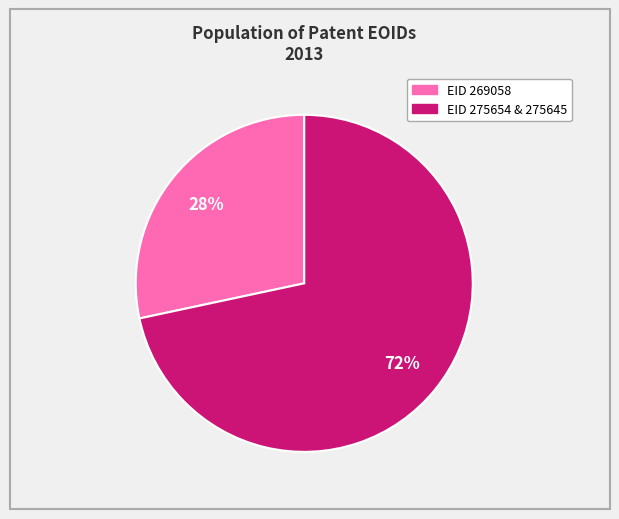

To the nearest percent, what is the average slice percentage?

50%